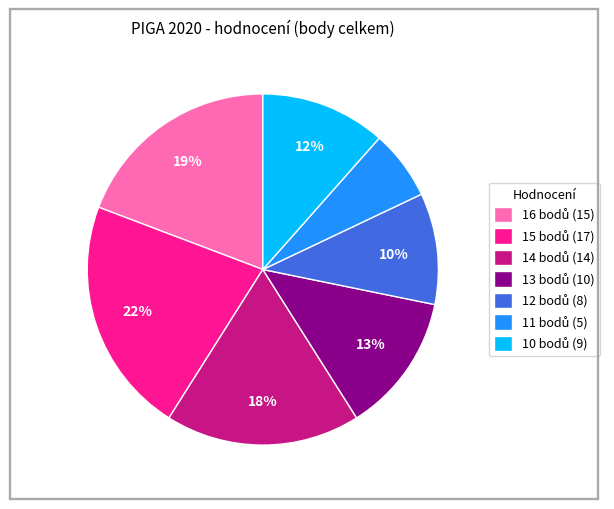

To the nearest percent, what percentage of the pie is 13?

13%